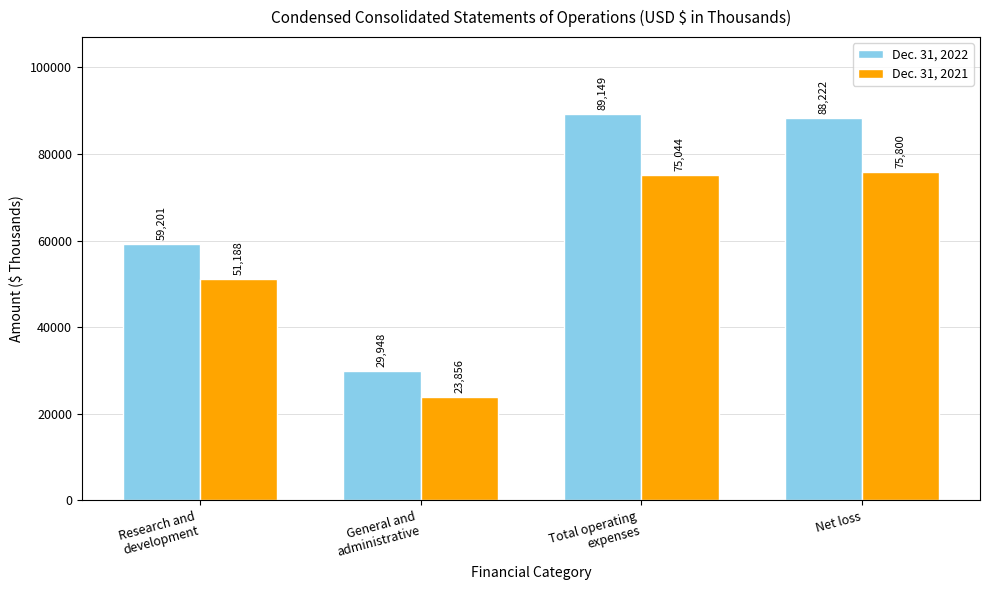

Rank the categories by Dec. 31, 2021 value from highest to lowest.

Net loss, Total operating
expenses, Research and
development, General and
administrative